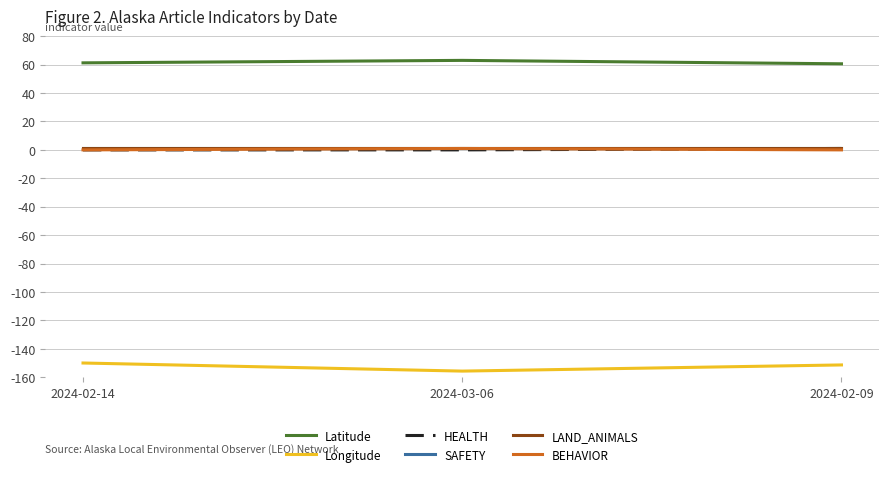

Does the chart display data point markers on the line(s)?

No